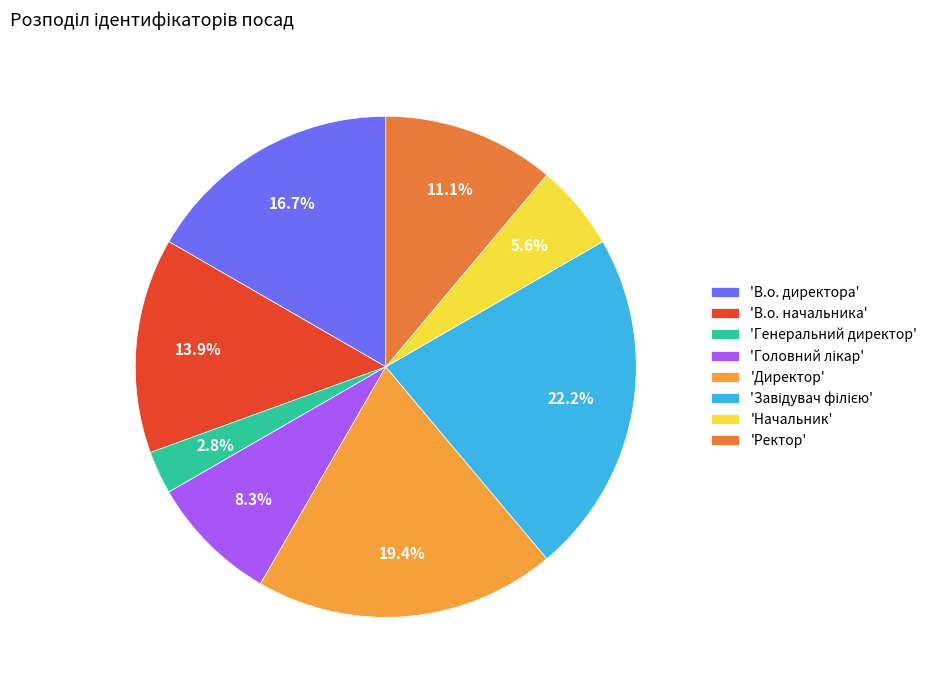

Is there a majority slice in this chart?

No